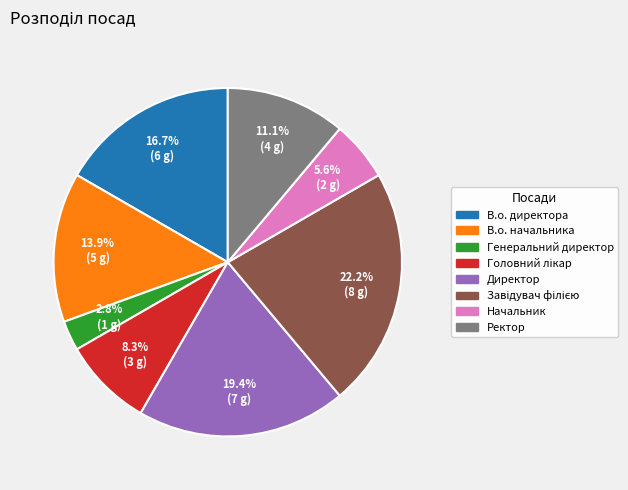

Which has a higher value, Генеральний директор or В.о. начальника?

В.о. начальника